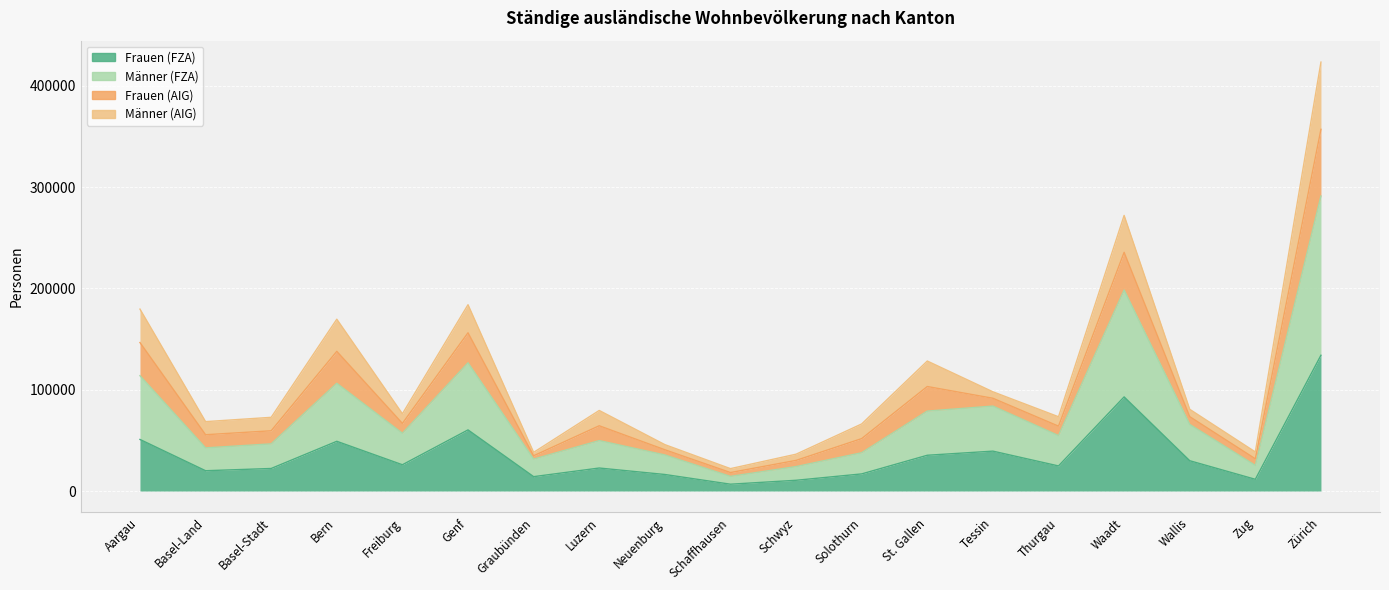

List the labels in order of Frauen (FZA) value, largest first.

Zürich, Waadt, Genf, Aargau, Bern, Tessin, St. Gallen, Wallis, Freiburg, Thurgau, Luzern, Basel-Stadt, Basel-Land, Solothurn, Neuenburg, Graubünden, Zug, Schwyz, Schaffhausen